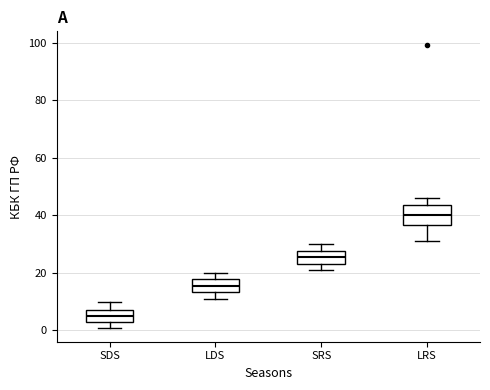

Reading left to right, transcribe this box plot: for each box, give where its median line is, the range the box spans, and where its two whiskers end, as read against the y-axis. The values are not printed on the chart, so give them approximately, as read against the axis.

SDS: median 6, box 4 to 8, whiskers 2 to 10
LDS: median 16, box 14 to 18, whiskers 12 to 20
SRS: median 26, box 24 to 28, whiskers 22 to 30
LRS: median 40, box 36 to 44, whiskers 32 to 46